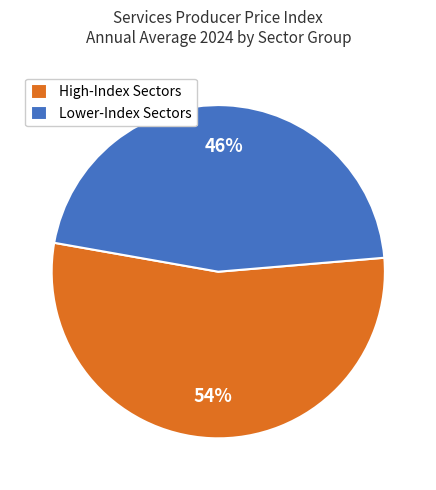

Between Lower-Index Sectors and High-Index Sectors, which is larger?

High-Index Sectors